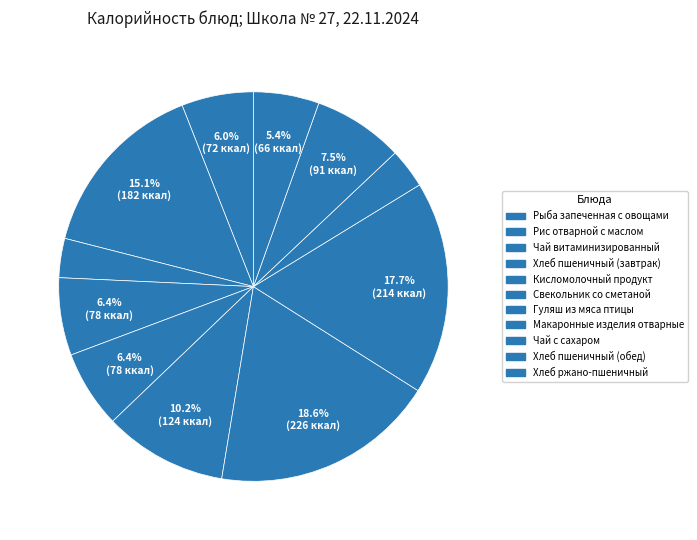

Which slice is the largest?

Гуляш из мяса птицы